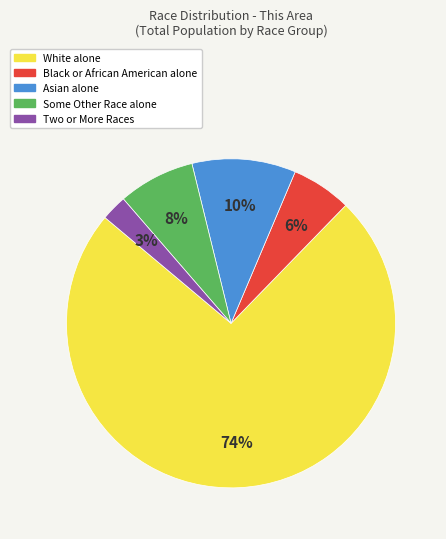

To the nearest percent, what percentage of the pie is Black or African American alone?

6%